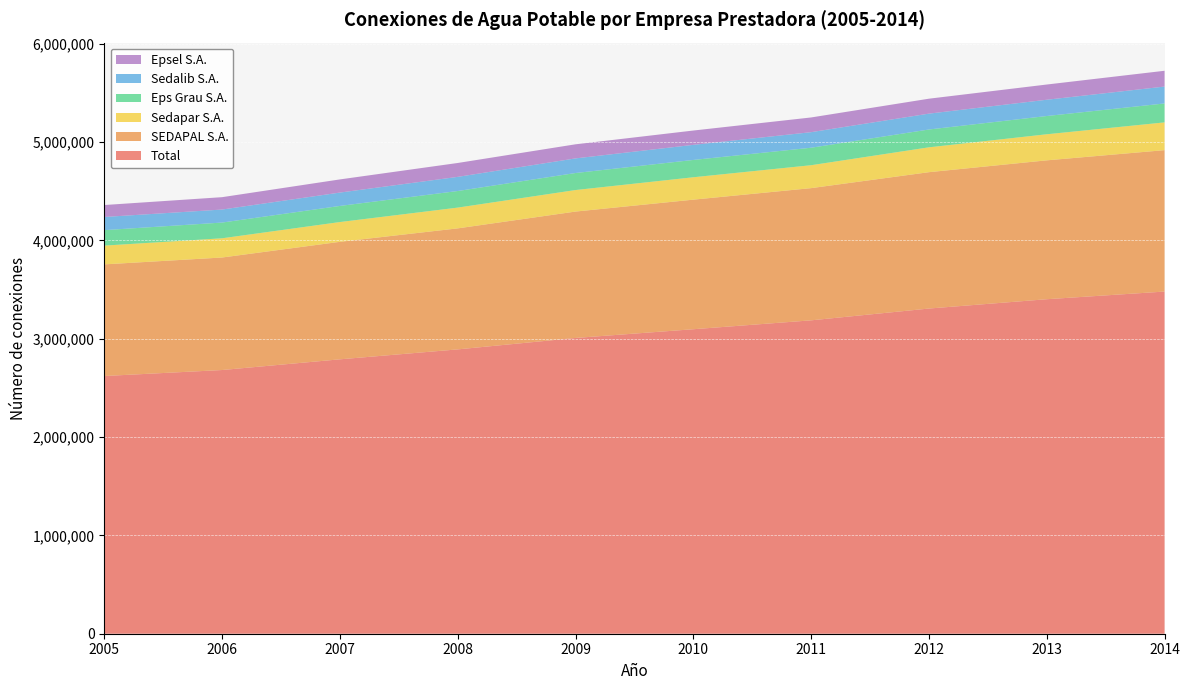

Reading left to right, list all the values displayed in this chart.

Total: 2005=2620642	2006=2681539	2007=2790342	2008=2891374	2009=3007600	2010=3096359	2011=3186809	2012=3306775	2013=3401510	2014=3479448
SEDAPAL S.A.: 2005=1135184	2006=1144181	2007=1194879	2008=1230635	2009=1285348	2010=1317662	2011=1344403	2012=1386692	2013=1412305	2014=1438026
Sedapar S.A.: 2005=190889	2006=195465	2007=201144	2008=211161	2009=218825	2010=227755	2011=233078	2012=252786	2013=265139	2014=282297
Eps Grau S.A.: 2005=157298	2006=159886	2007=163824	2008=168715	2009=173156	2010=176003	2011=177804	2012=181196	2013=185539	2014=192552
Sedalib S.A.: 2005=133852	2006=132379	2007=135883	2008=143817	2009=148583	2010=153577	2011=158242	2012=161357	2013=165558	2014=171751
Epsel S.A.: 2005=121527	2006=125878	2007=133767	2008=141203	2009=143379	2010=145585	2011=149582	2012=151918	2013=154748	2014=160600